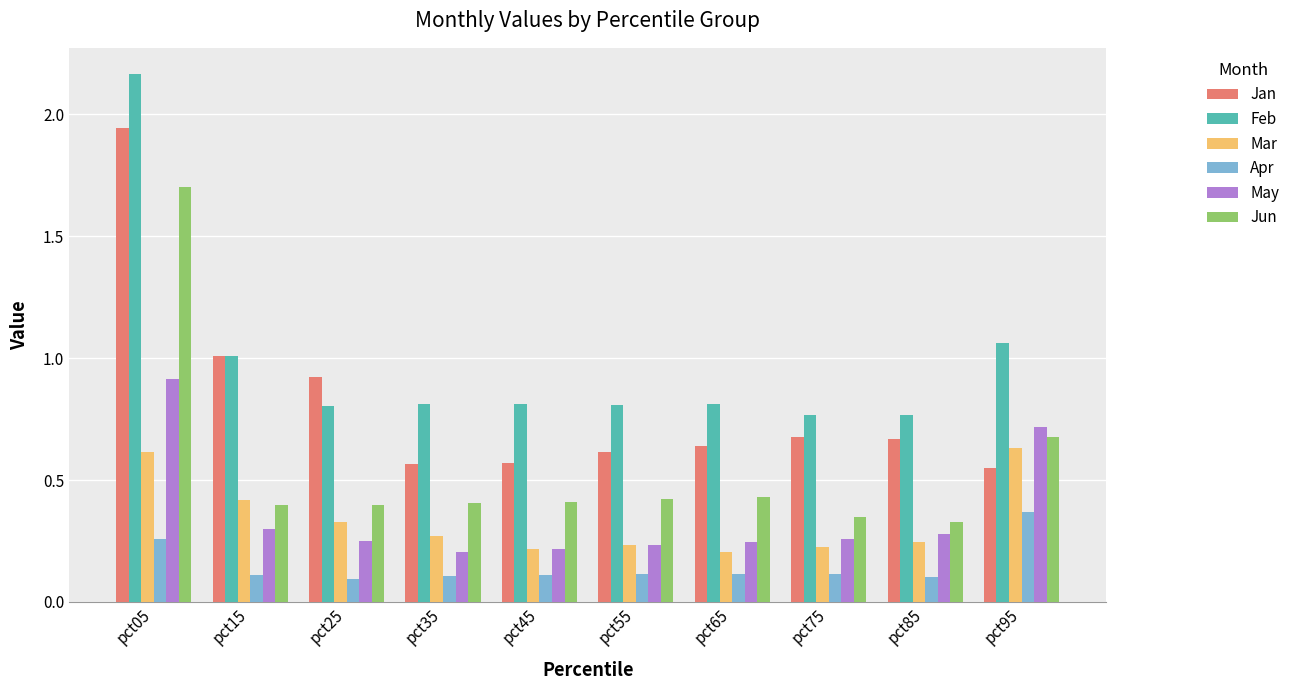

Which series has the largest range (max minus min)?

Feb